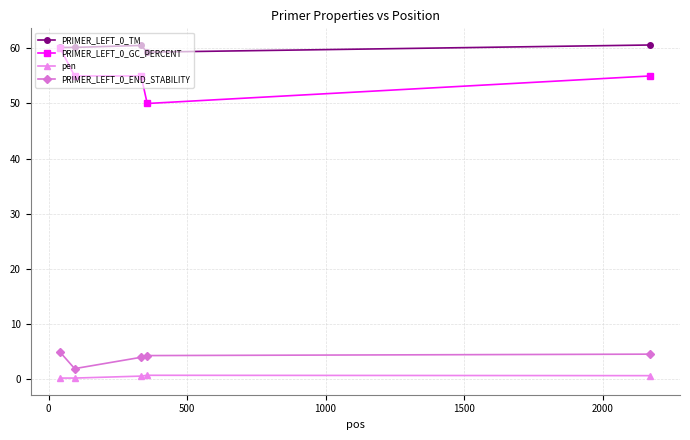

True or false: pen and PRIMER_LEFT_0_END_STABILITY intersect in this chart.

False